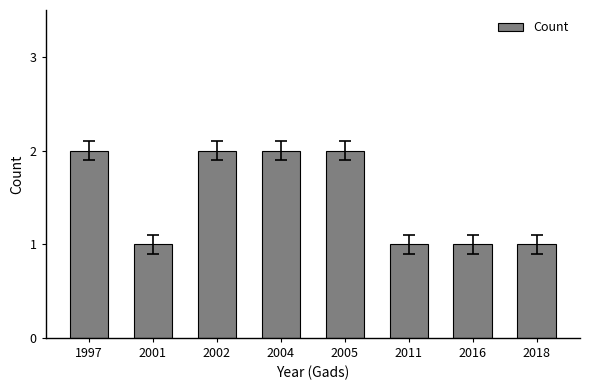

The chart shows a value of 3 at 2005. True or false?

False